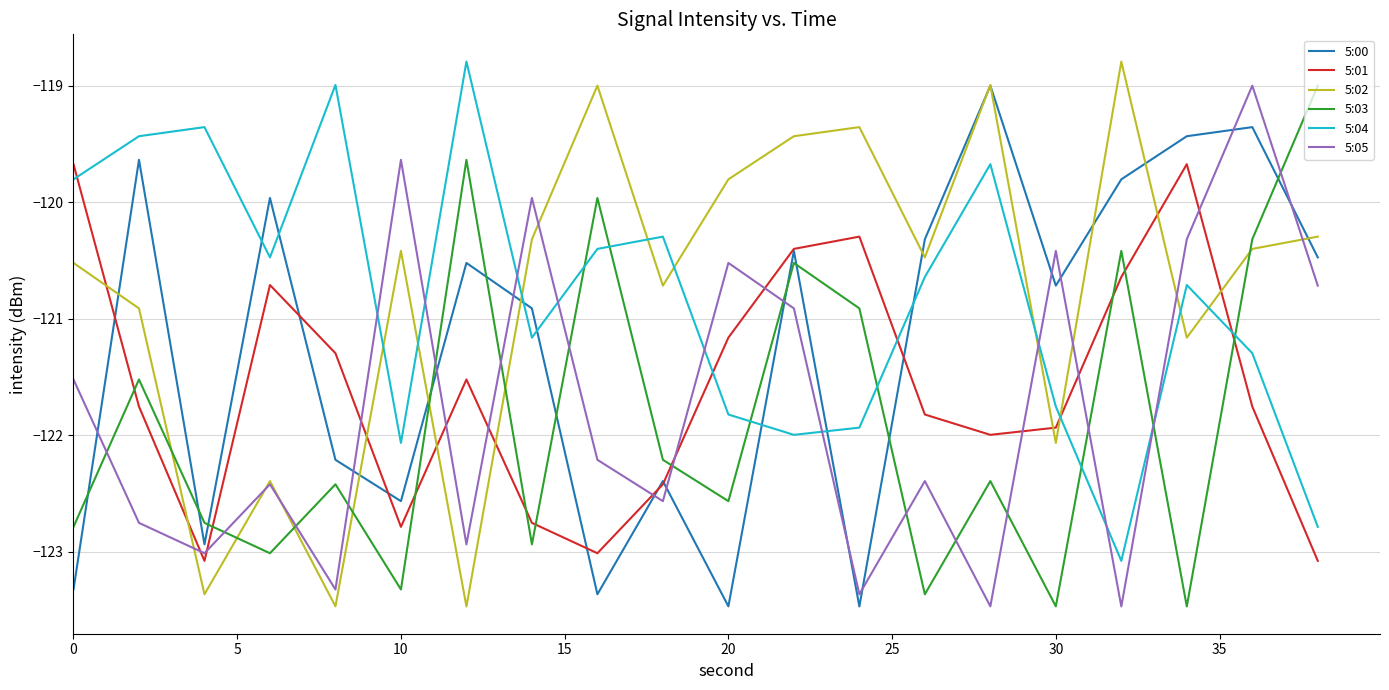

True or false: 5:03 and 5:00 intersect in this chart.

True